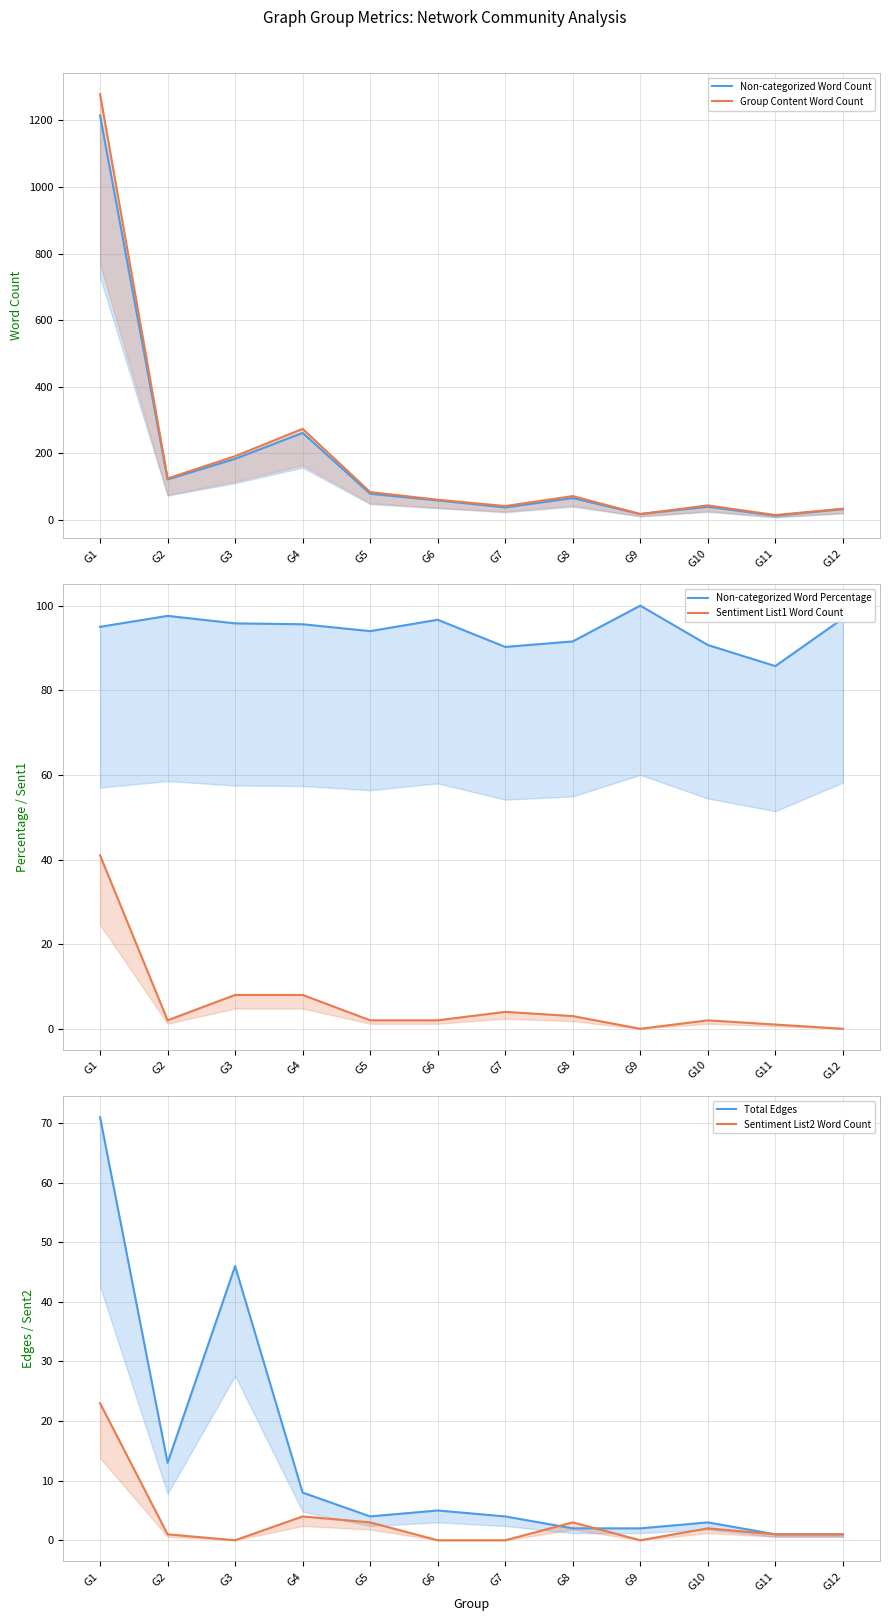

Rank the series by their maximum value, from highest to lowest.

Group Content Word Count, Non-categorized Word Count, Non-categorized Word Percentage, Total Edges, Sentiment List1 Word Count, Sentiment List2 Word Count